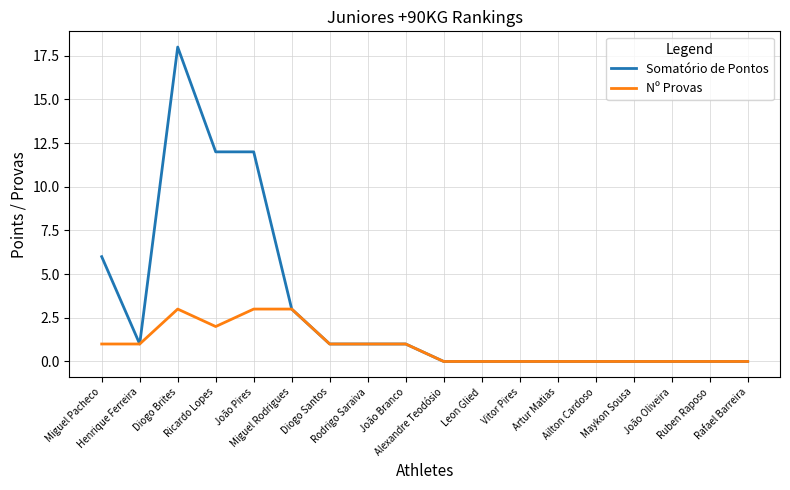

Which series has the widest spread of values?

Somatório de Pontos